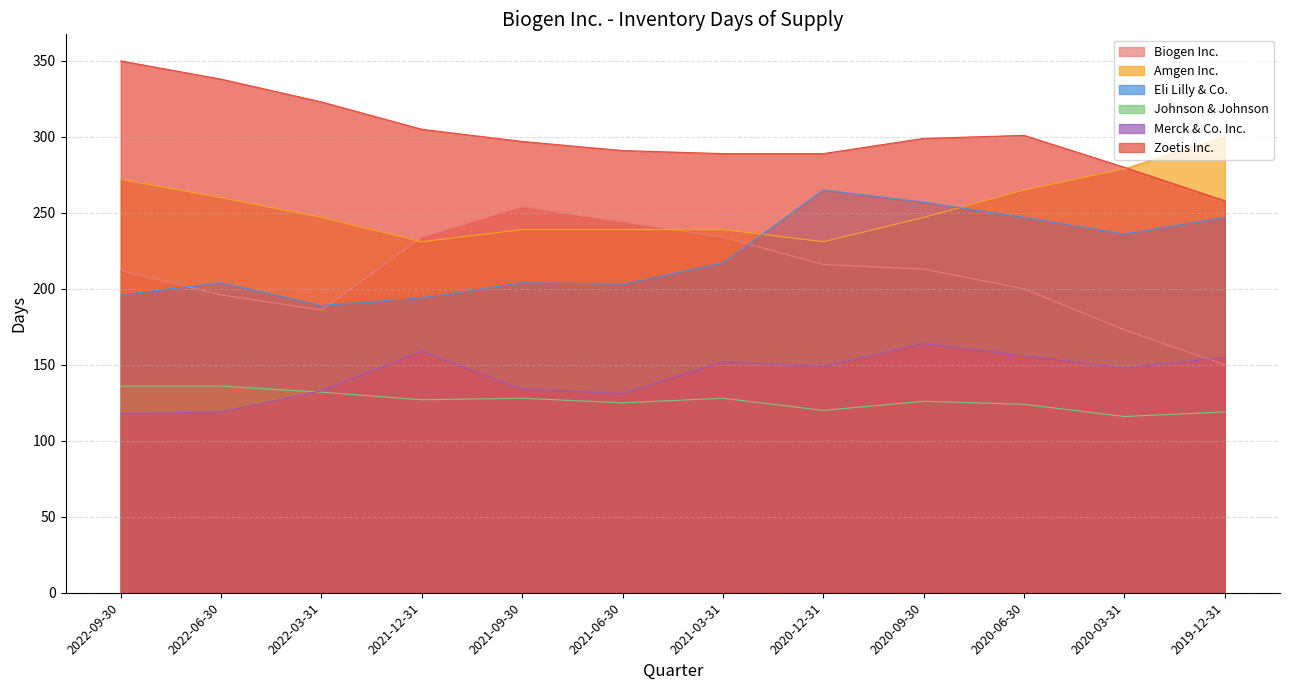

What is the average value of the Eli Lilly & Co. series?

222